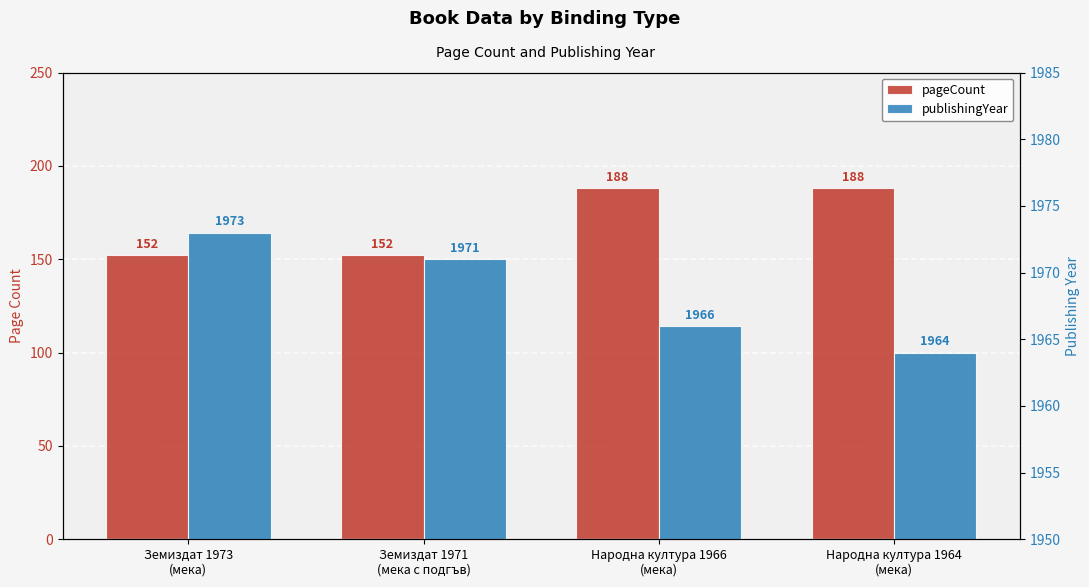

Reading left to right, extract all data points from this chart.

pageCount: Земиздат 1973
(мека)=152	Земиздат 1971
(мека с подгъв)=152	Народна култура 1966
(мека)=188	Народна култура 1964
(мека)=188
publishingYear: Земиздат 1973
(мека)=1973	Земиздат 1971
(мека с подгъв)=1971	Народна култура 1966
(мека)=1966	Народна култура 1964
(мека)=1964